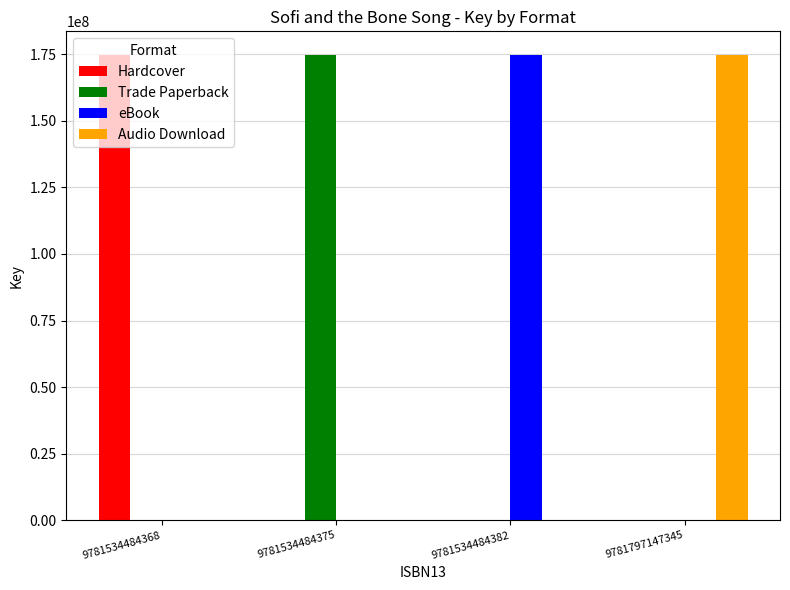

Is the value of Hardcover at 9781534484368 greater than the value of Trade Paperback at 9781534484382?

Yes